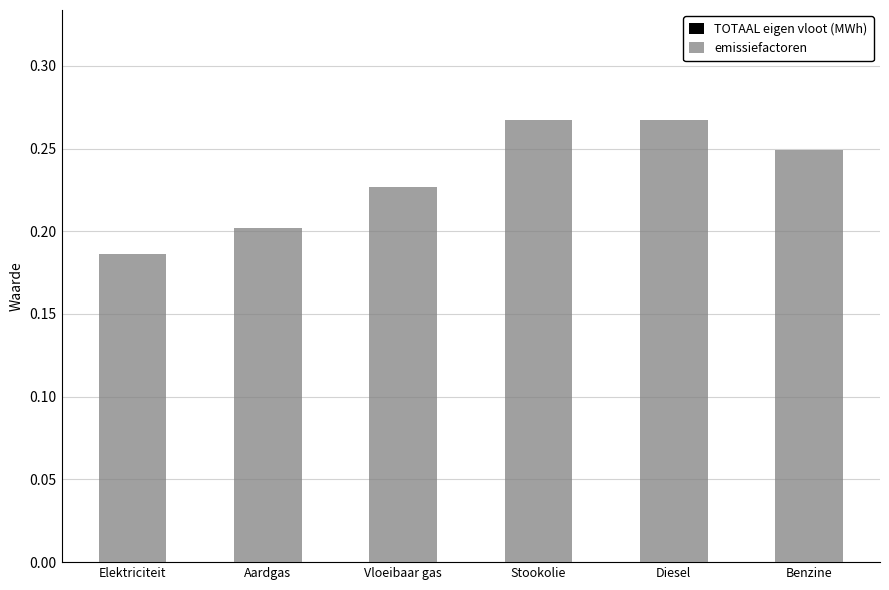

Which category has the lowest value across all series?

Elektriciteit